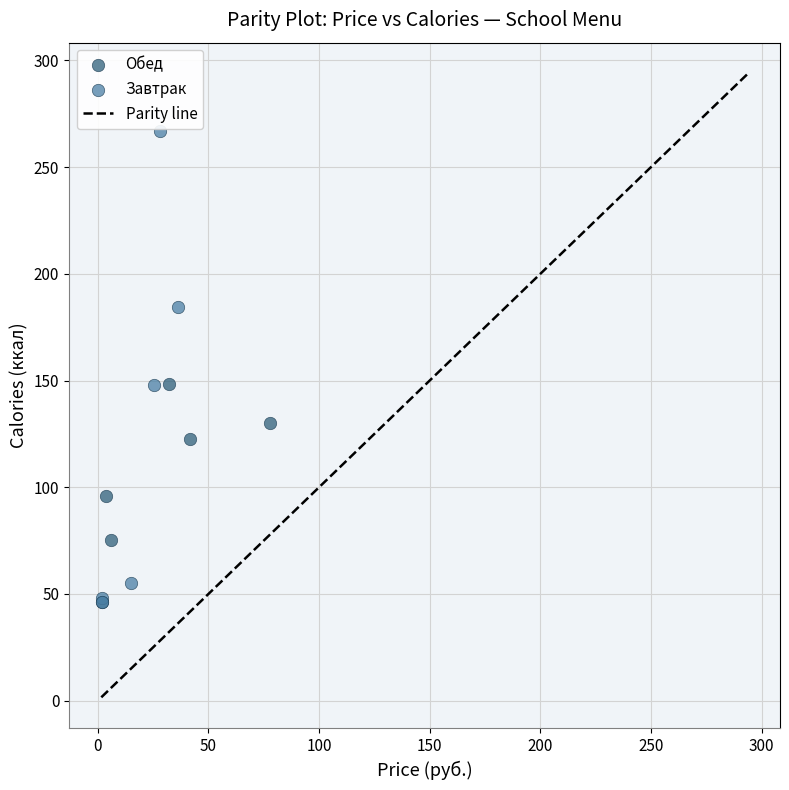

Which series contains the highest Y value?

Завтрак